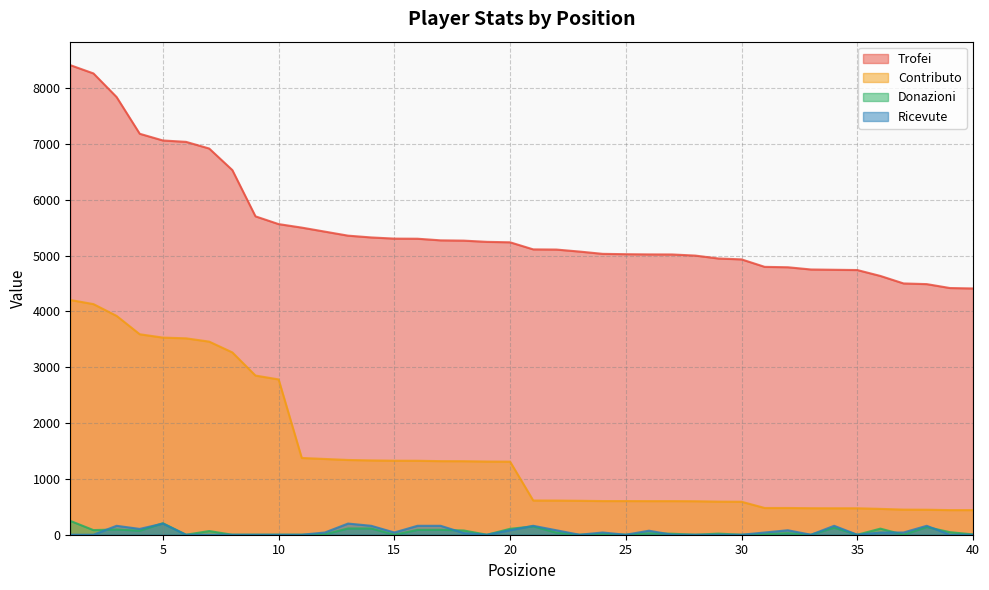

What is the difference between the Donazioni values at 9 and 21?

150